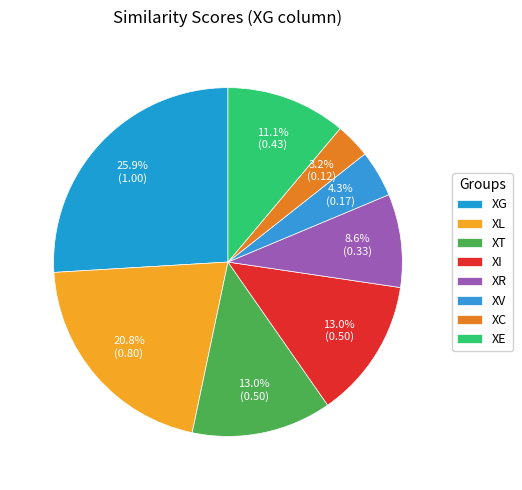

Between XI and XT, which is larger?

XI